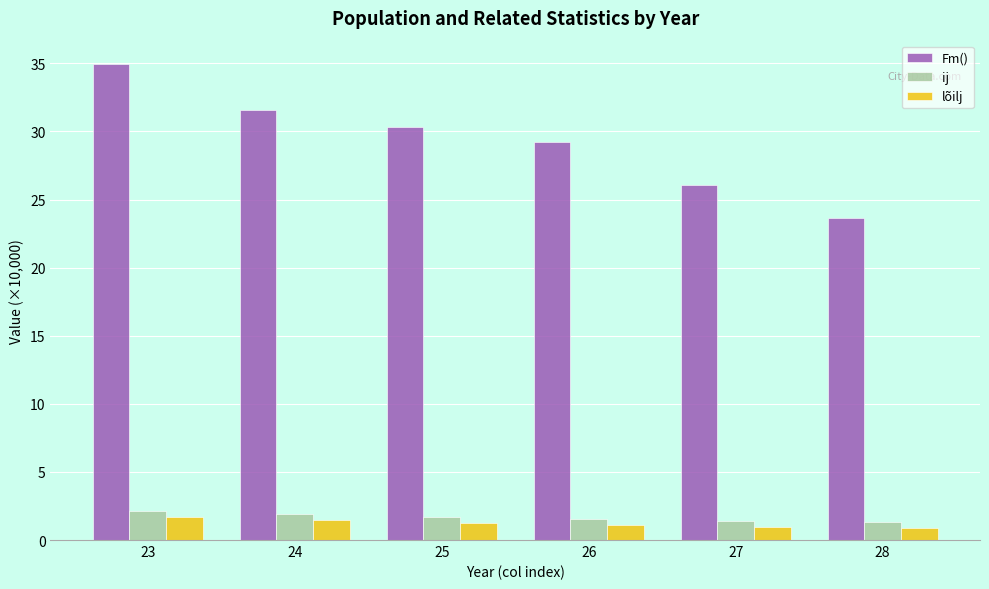

What is the difference between the second highest and minimum values in the lõilj series?

0.6